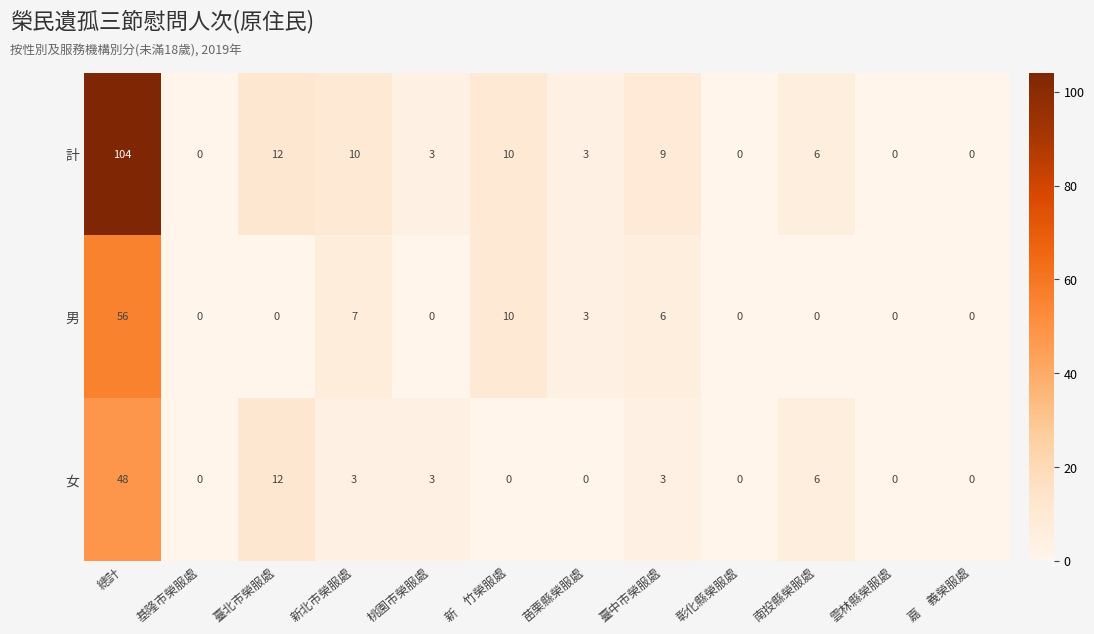

What is the difference between the highest and lowest values at 新　竹榮服處?

10